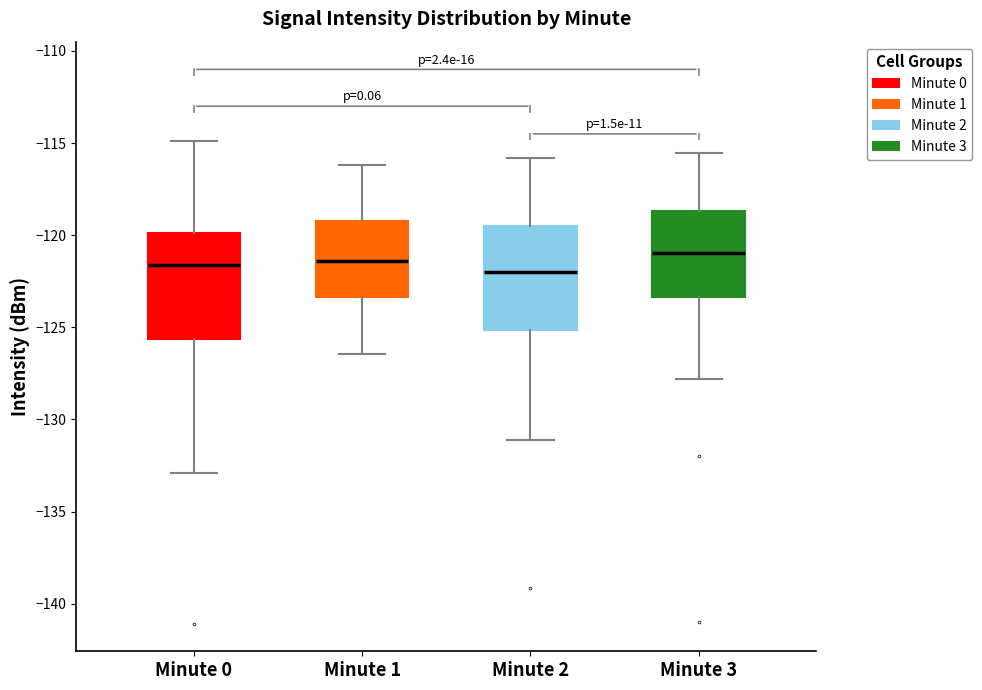

Where is the upper edge of the box for Minute 2 on the y-axis? The values are not printed on the chart, so give them approximately, as read against the axis.

-119.5